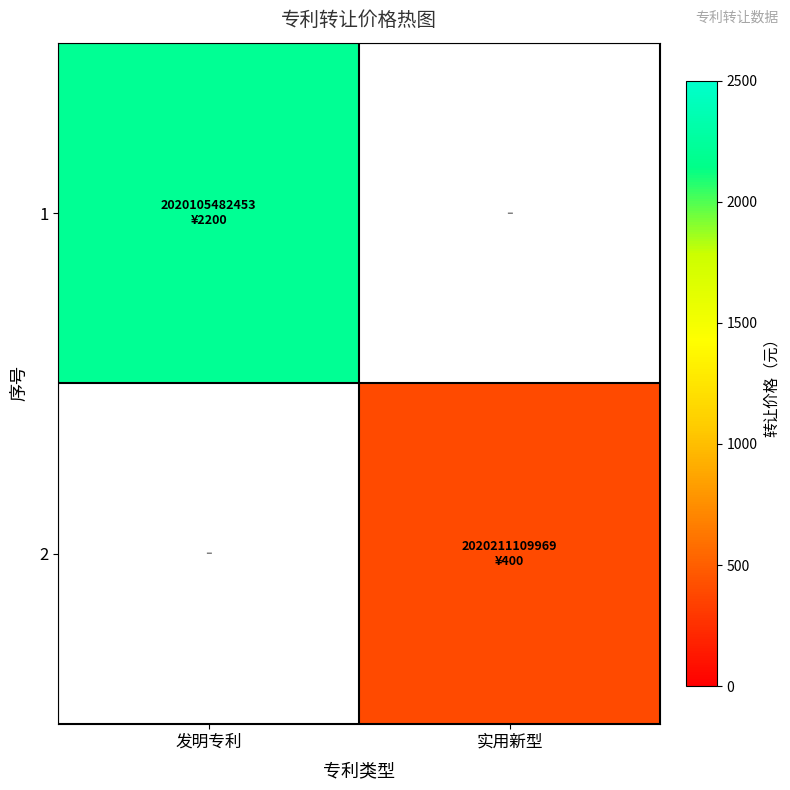

At which label is 1 closest to 2200?

发明专利